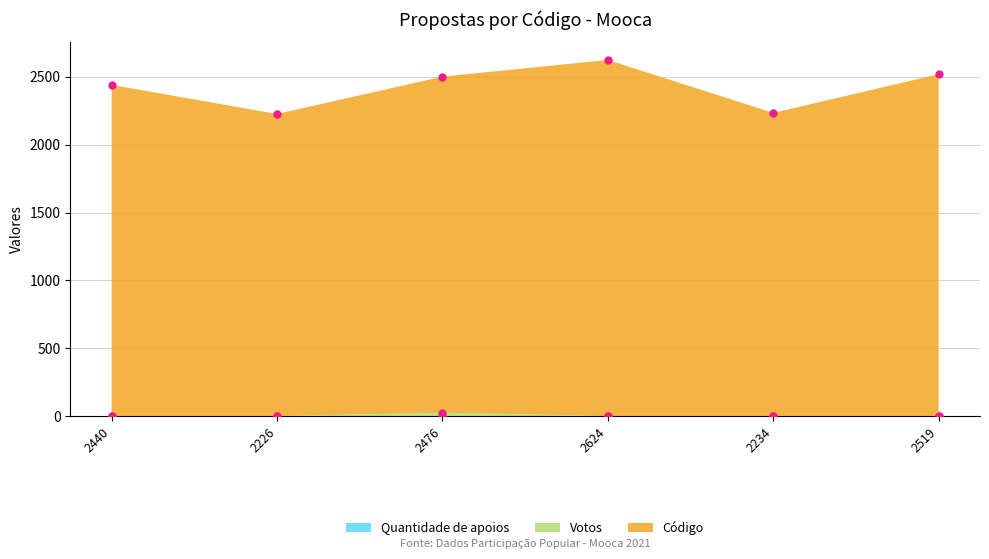

Is the value of Votos at 2234 greater than the value of Código at 2440?

No